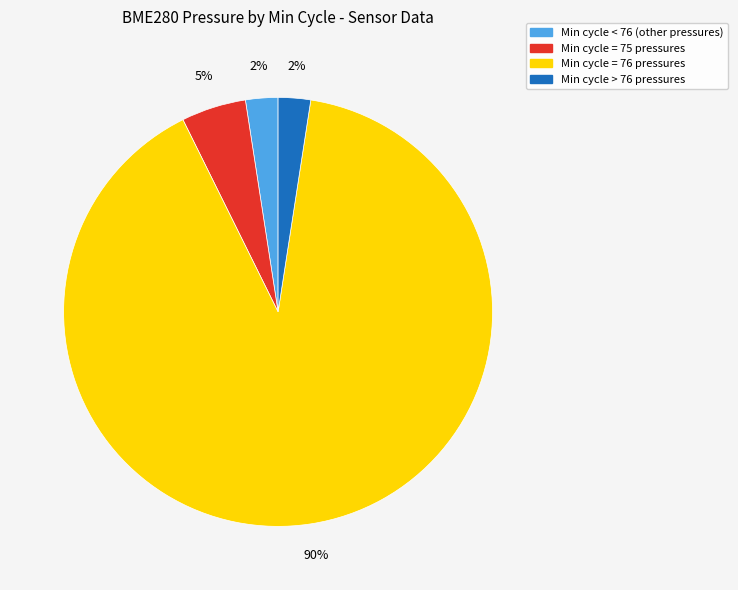

To the nearest percent, what is the average slice percentage?

25%